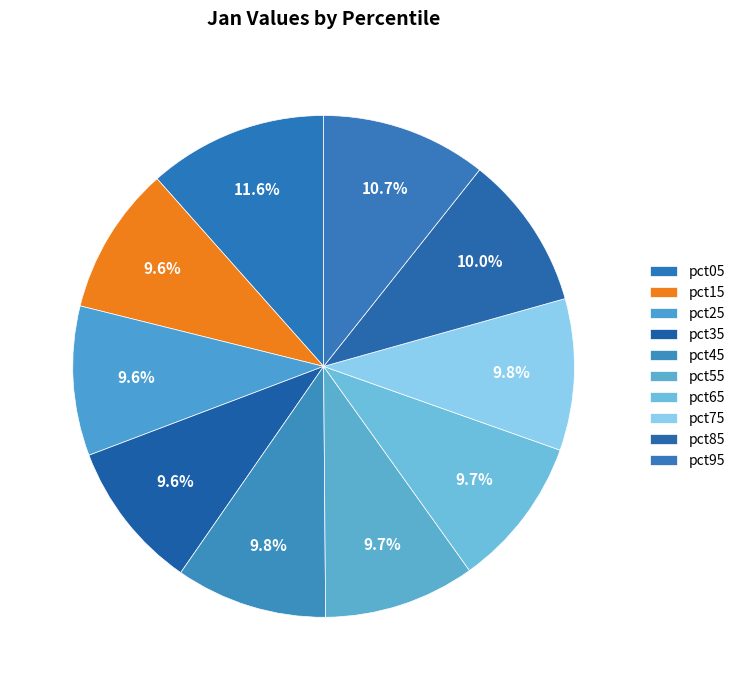

Count the number of slices in the pie.

10